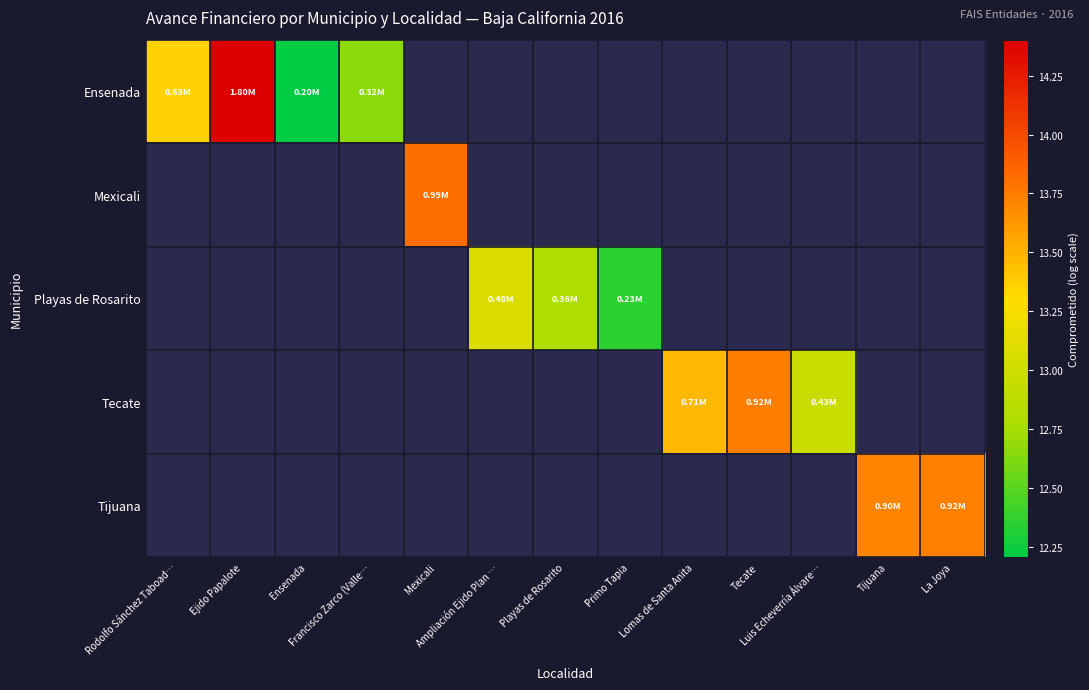

Which series has the largest range (max minus min)?

Ensenada